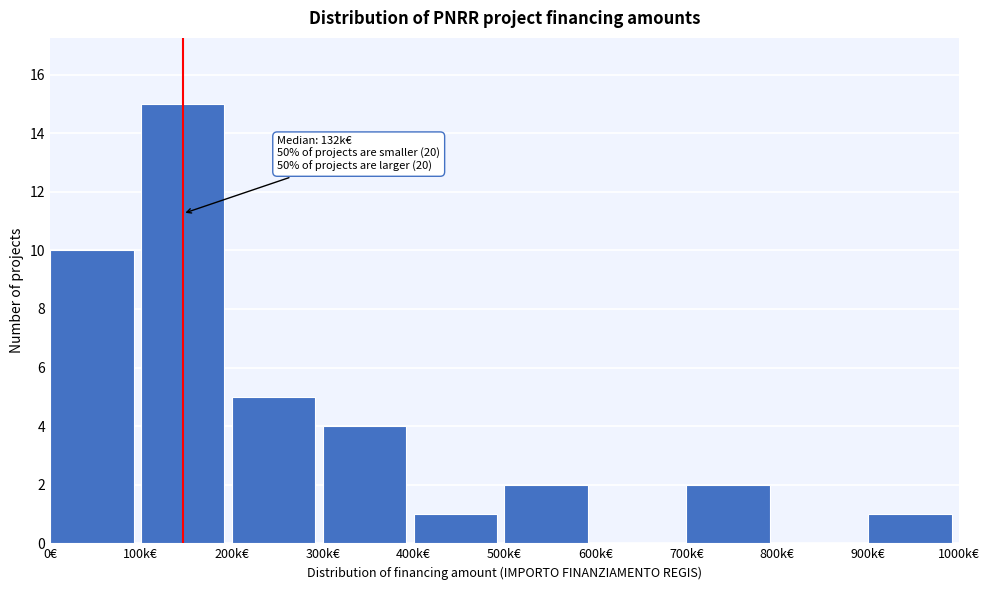

Reading right to left, extract all data points from this chart.

900k€=1	800k€=0	700k€=2	600k€=0	500k€=2	400k€=1	300k€=4	200k€=5	100k€=15	0€=10